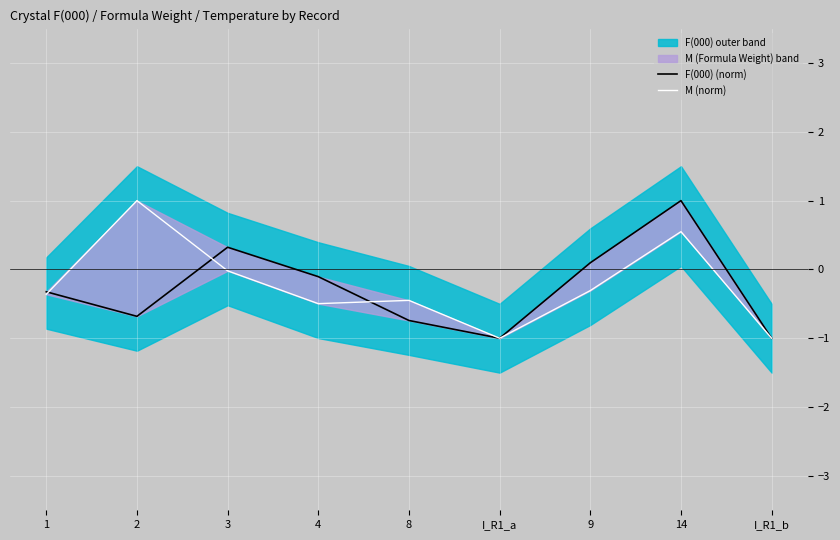

Rank the series by their maximum value, from highest to lowest.

F(000) (norm), M (norm)